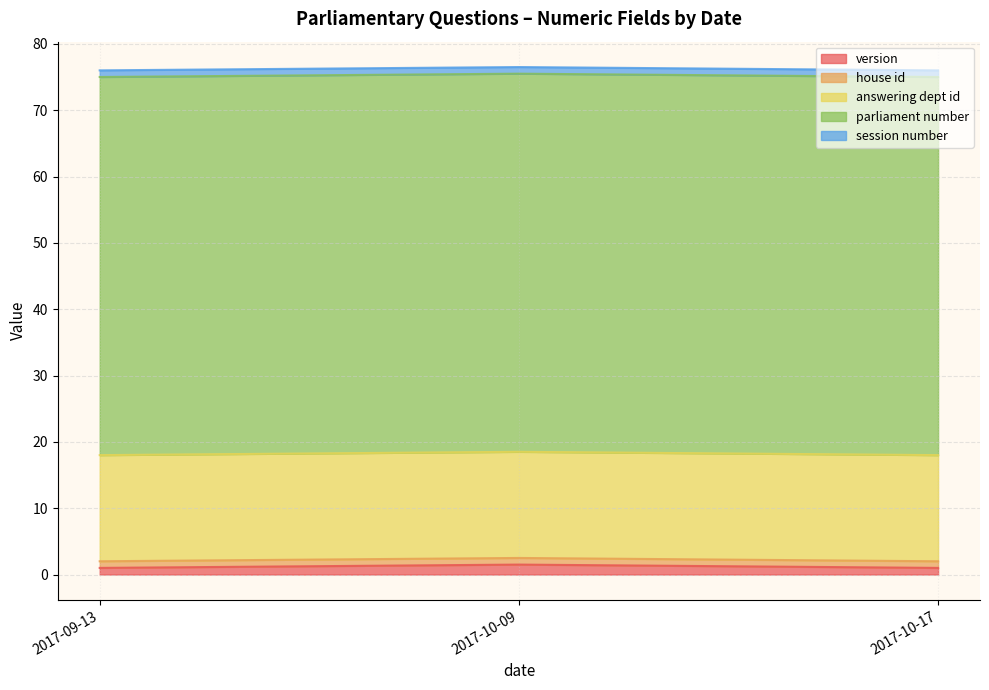

Which series has the widest spread of values?

version